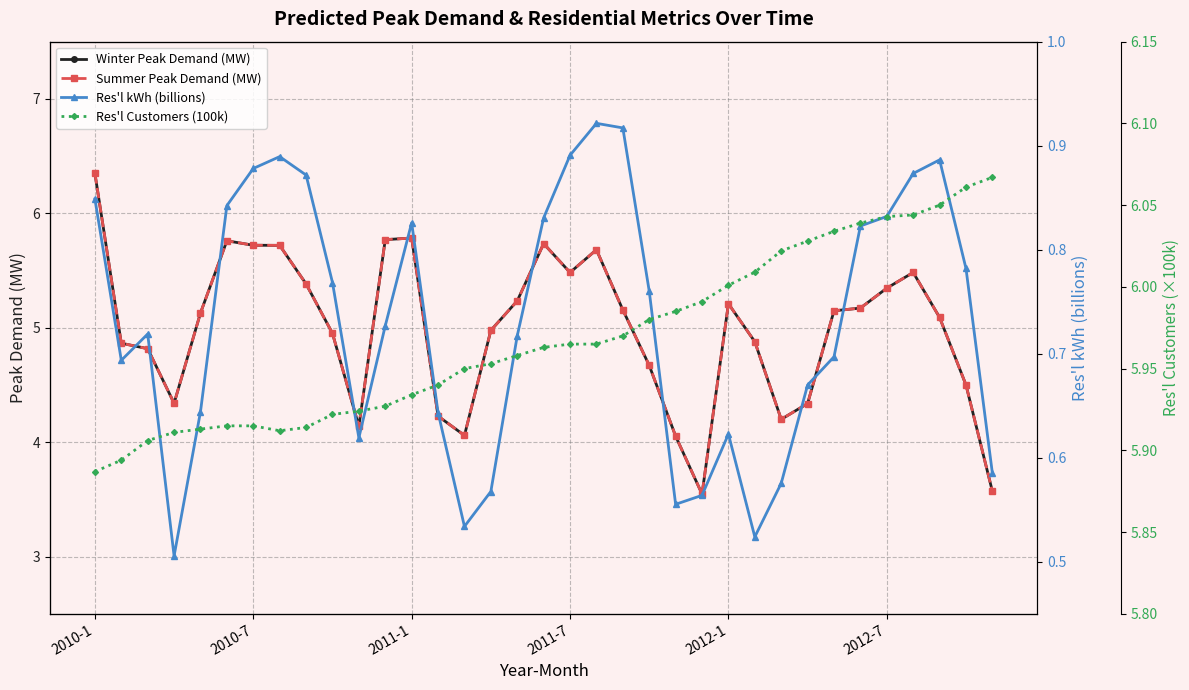

What is the highest value of the Res'l Customers (100k) series?

6.1